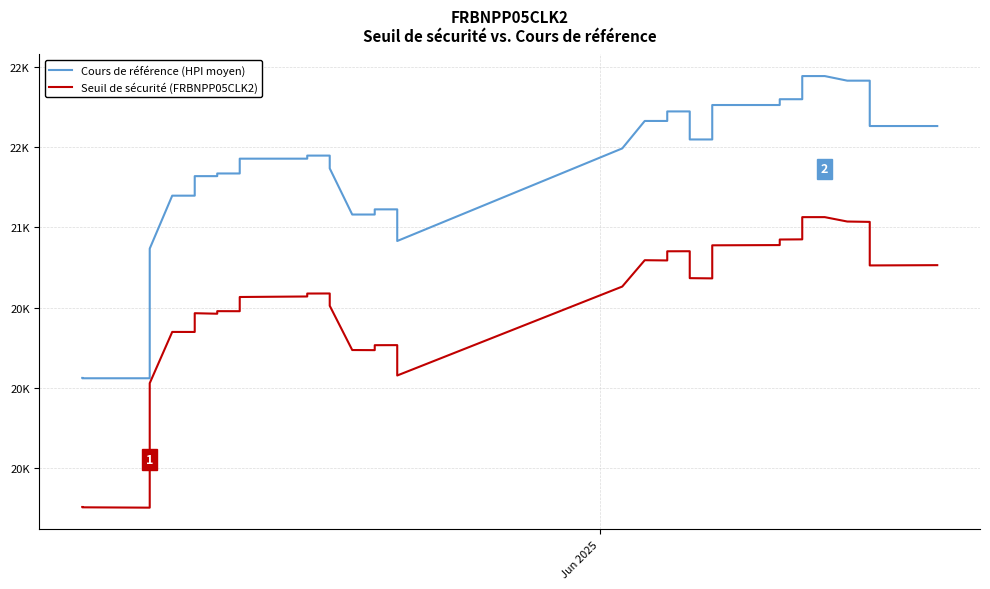

What is the sum of all Cours de référence (HPI moyen) values?

790626.2